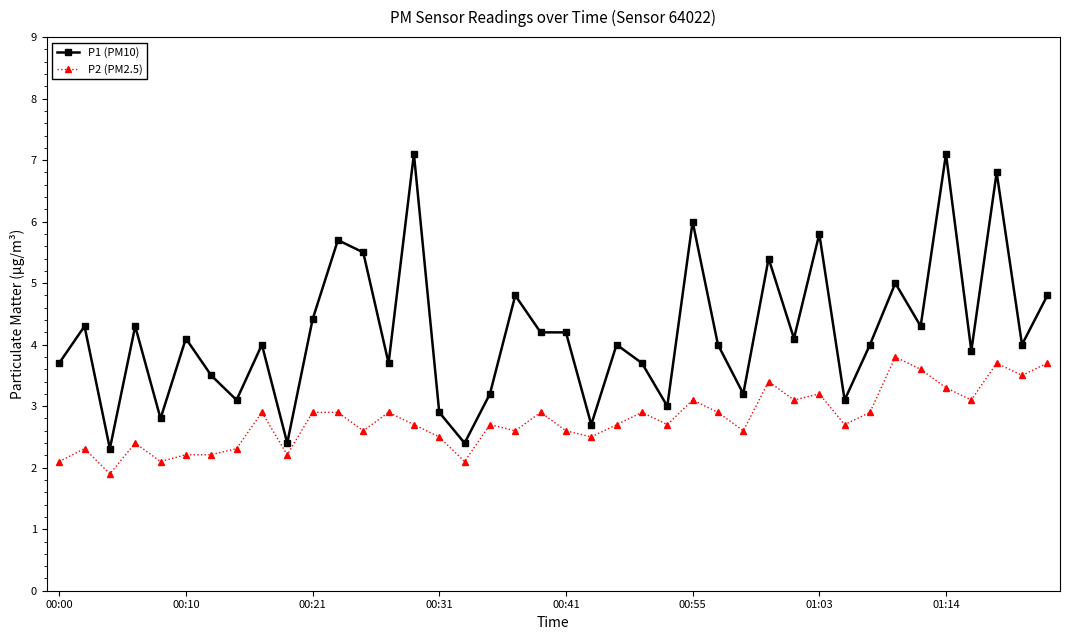

List the series in order of their peak value, lowest first.

P2 (PM2.5), P1 (PM10)